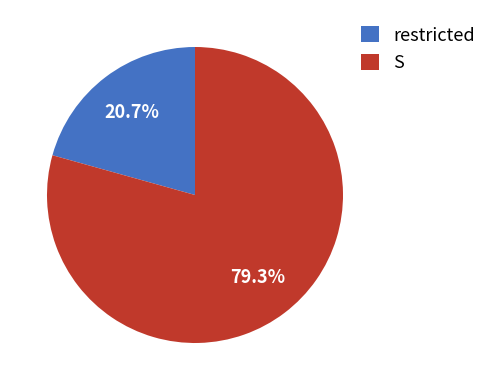

To the nearest percent, what is the difference between the largest and smallest slice percentages?

59%